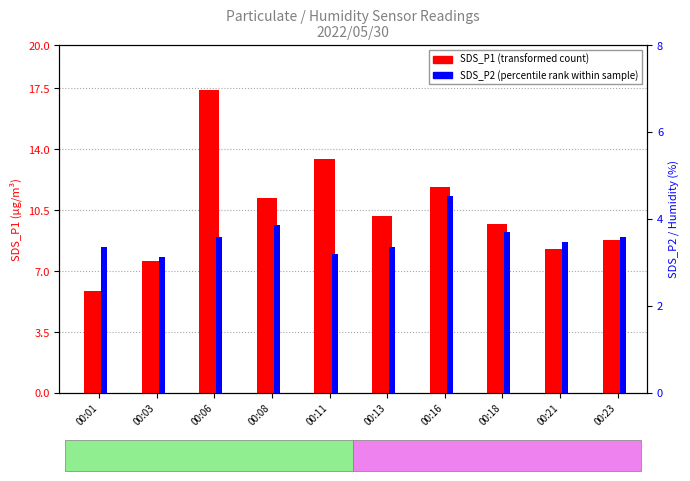

Which has a higher value, 00:01 or 00:23?

00:23